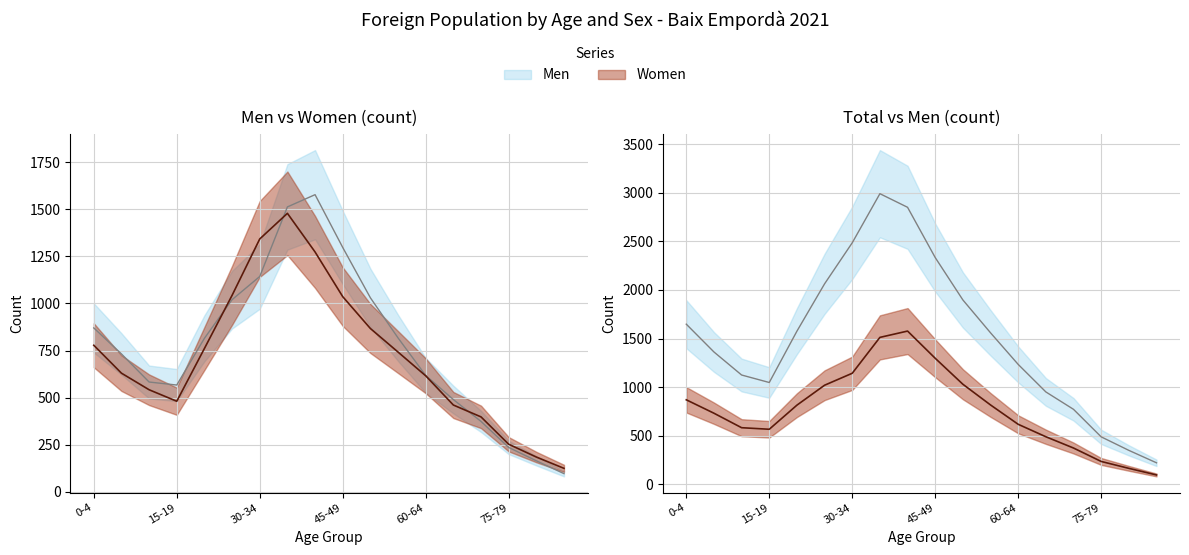

What is the minimum value for Total?

222